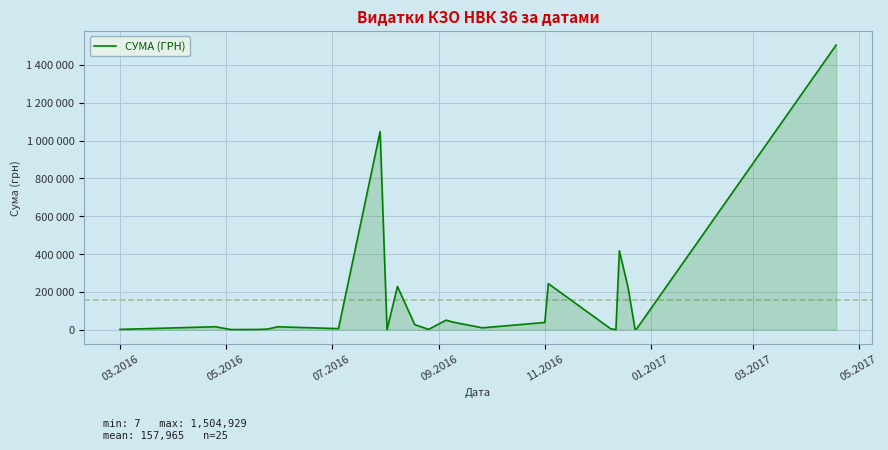

What is the difference between the maximum and minimum values?

1504922.0